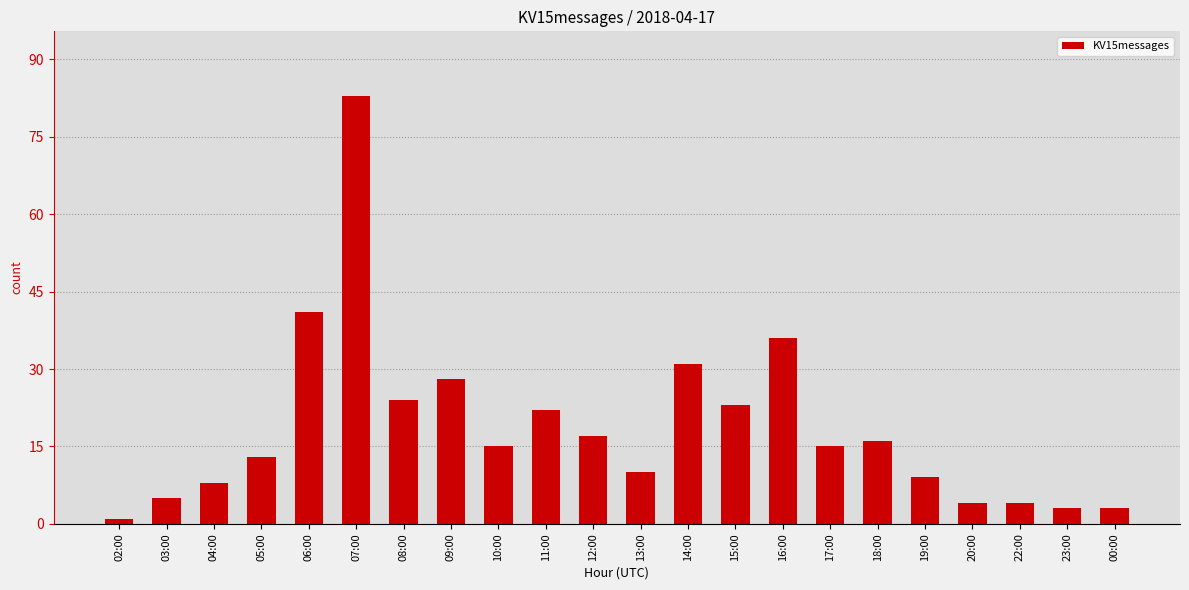

What is the sum of all values?

411